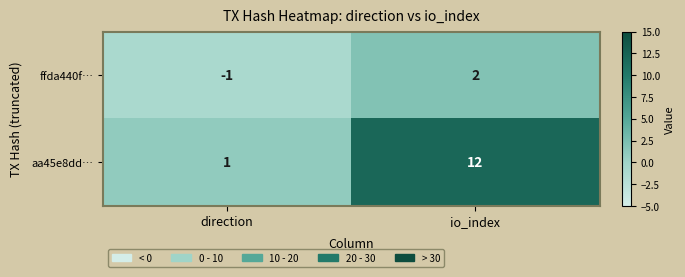

The value of aa45e8dd… at direction is 1. True or false?

True